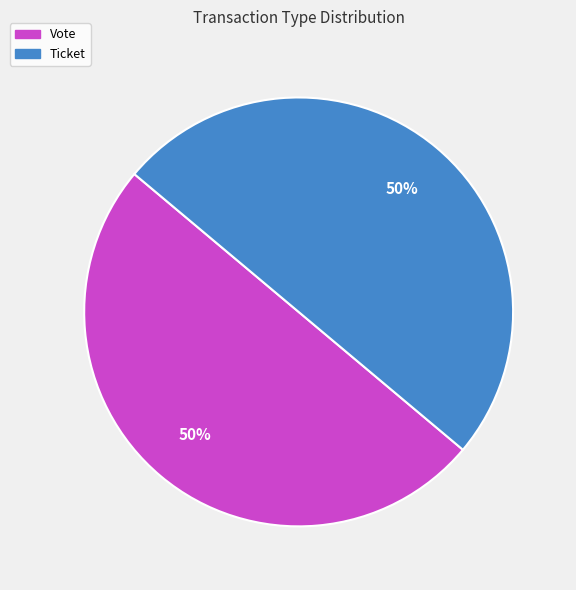

To the nearest percent, what is the average slice percentage?

50%